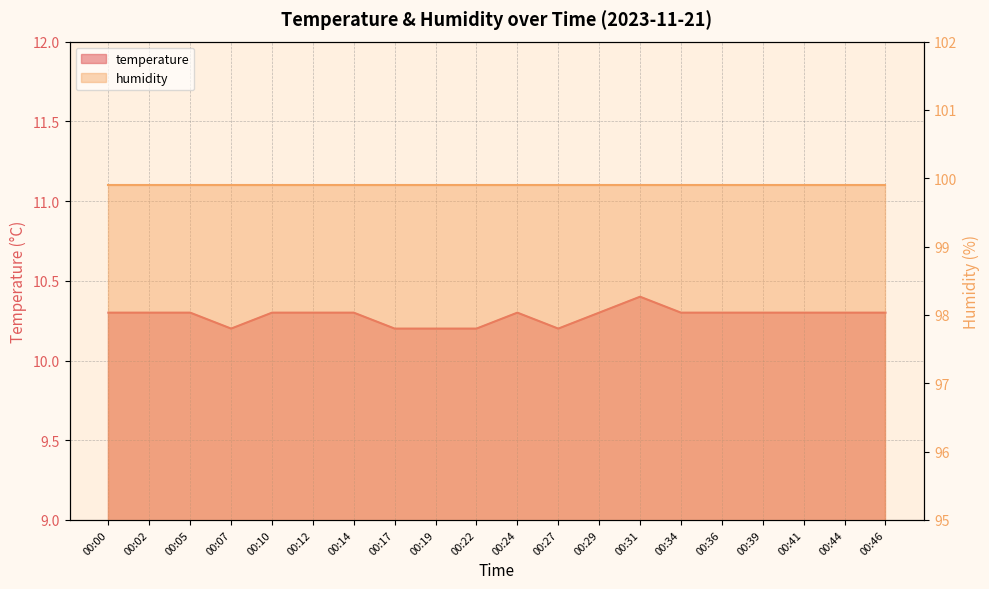

Reading right to left, extract all data points from this chart.

00:46=10.3	00:44=10.3	00:41=10.3	00:39=10.3	00:36=10.3	00:34=10.3	00:31=10.4	00:29=10.3	00:27=10.2	00:24=10.3	00:22=10.2	00:19=10.2	00:17=10.2	00:14=10.3	00:12=10.3	00:10=10.3	00:07=10.2	00:05=10.3	00:02=10.3	00:00=10.3